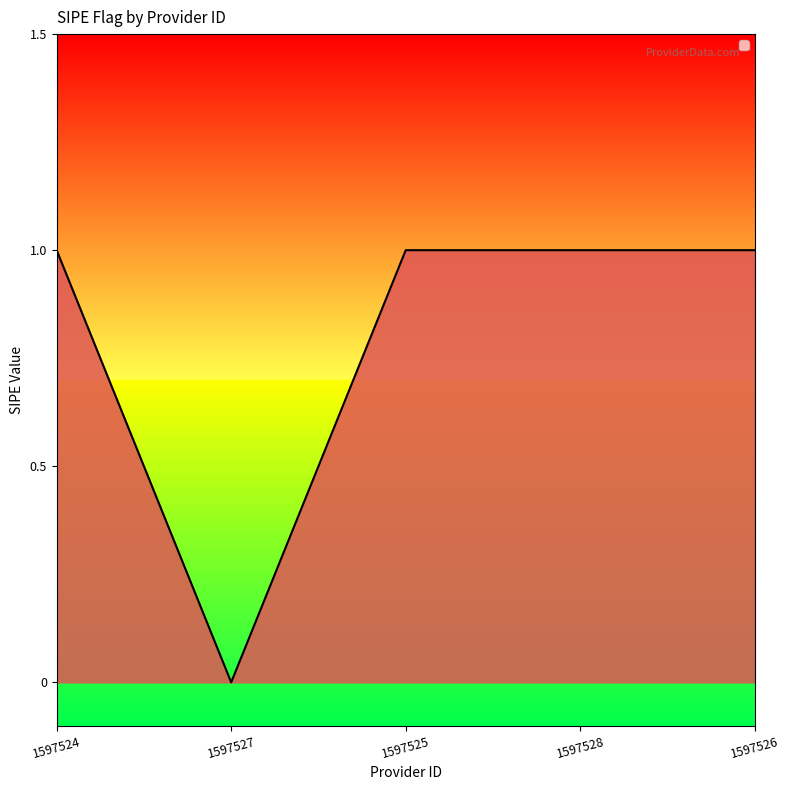

Read the value at 1597525.

1